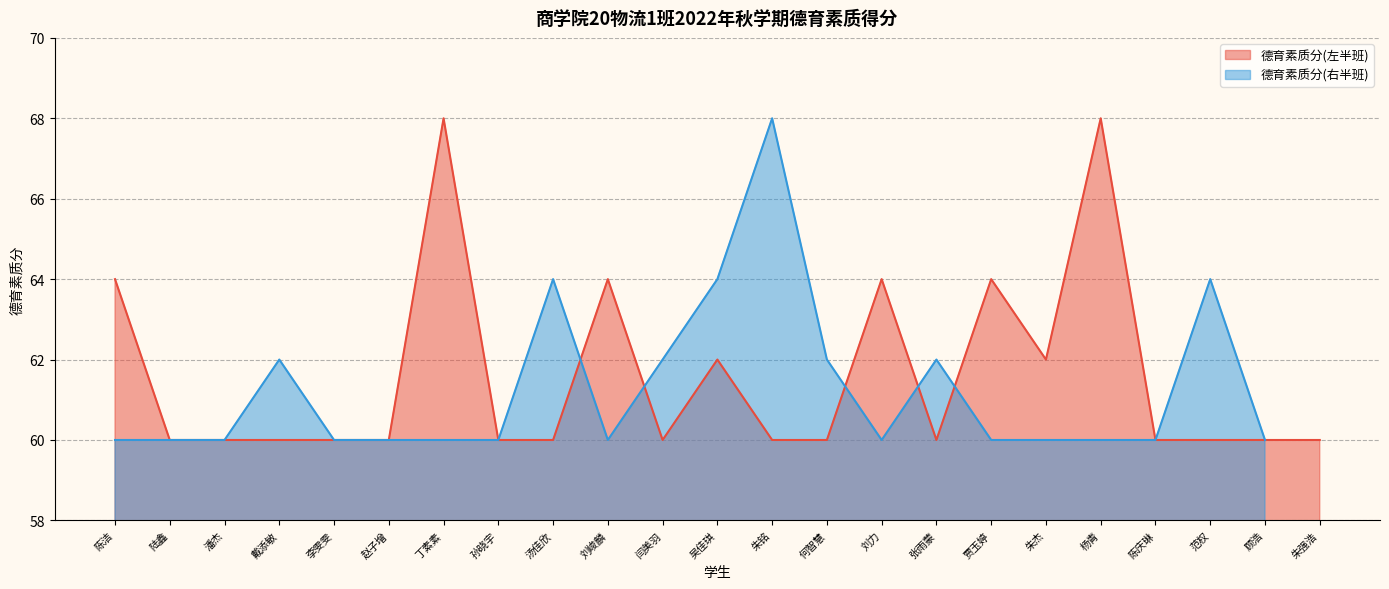

Reading left to right, what are all the values shown in this chart?

陈洁=64	陆鑫=60	潘杰=60	戴添敏=60	李雯雯=60	赵子增=60	丁素素=68	孙晓宇=60	汤佳欣=60	刘峻麟=64	闫美羽=60	吴佳琪=62	朱铭=60	何智慧=60	刘力=64	张雨蒙=60	贾玉婷=64	朱杰=62	杨青=68	陈庆琳=60	范权=60	顾浩=60	朱强浩=60